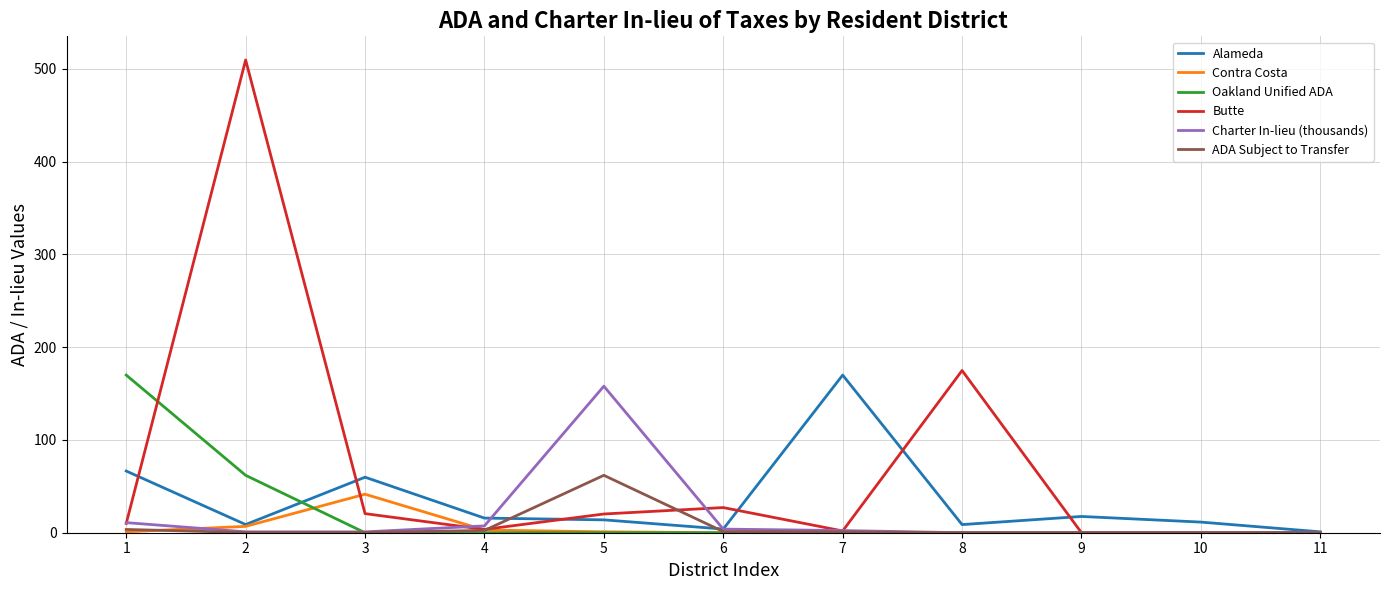

What is the difference between the second highest and minimum values in the Contra Costa series?

6.9